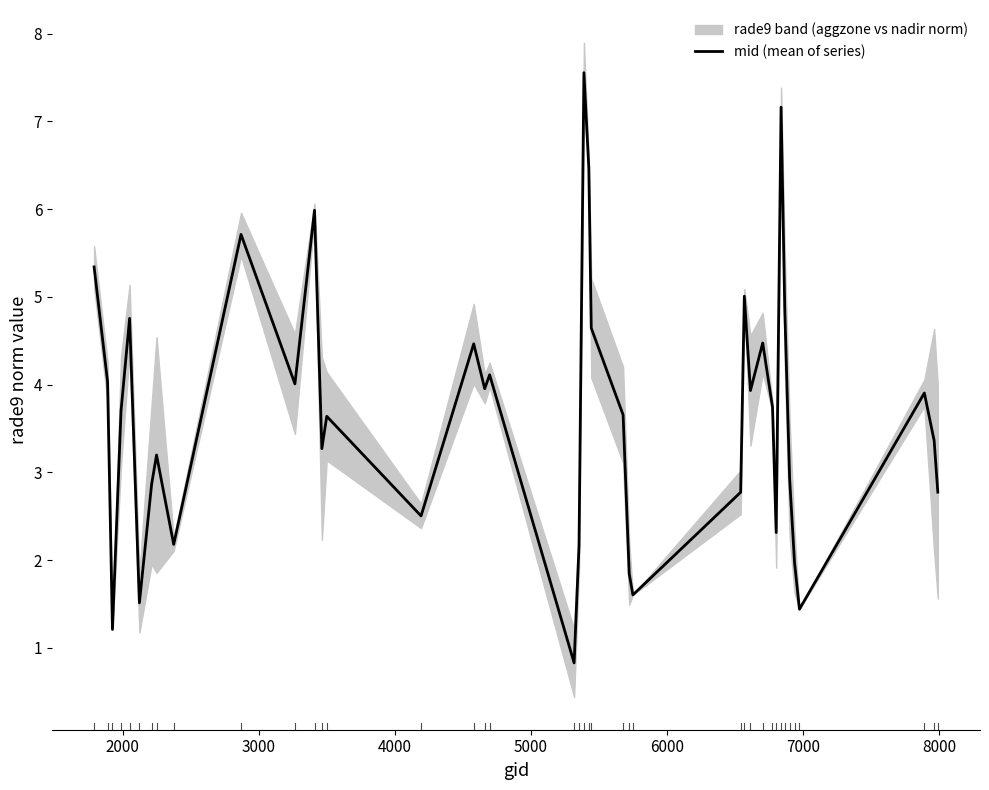

What is the highest value of the mid (mean of series) series?

7.6